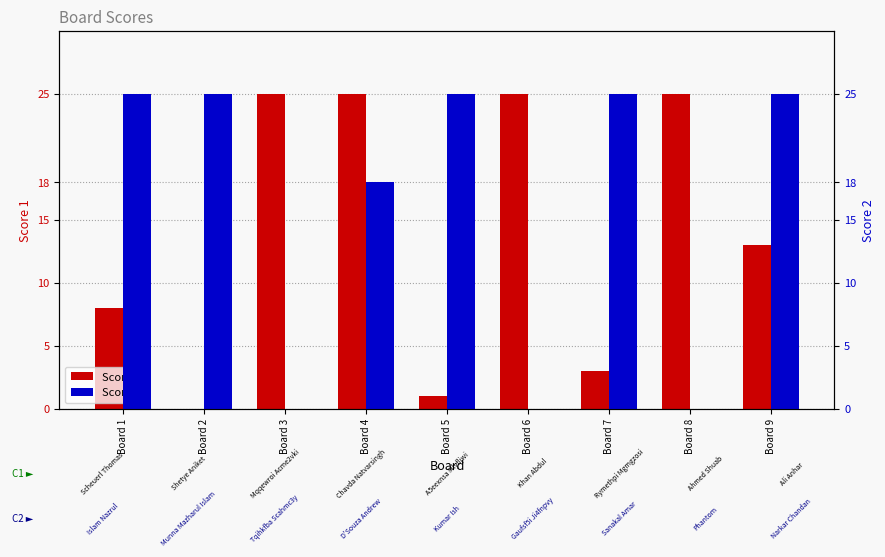

At how many categories does at least one series exceed 20?

9